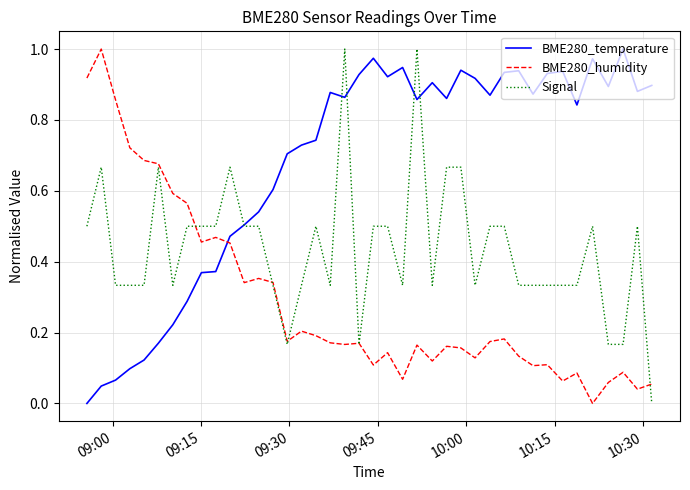

Rank the series by their average value, from highest to lowest.

BME280_temperature, Signal, BME280_humidity